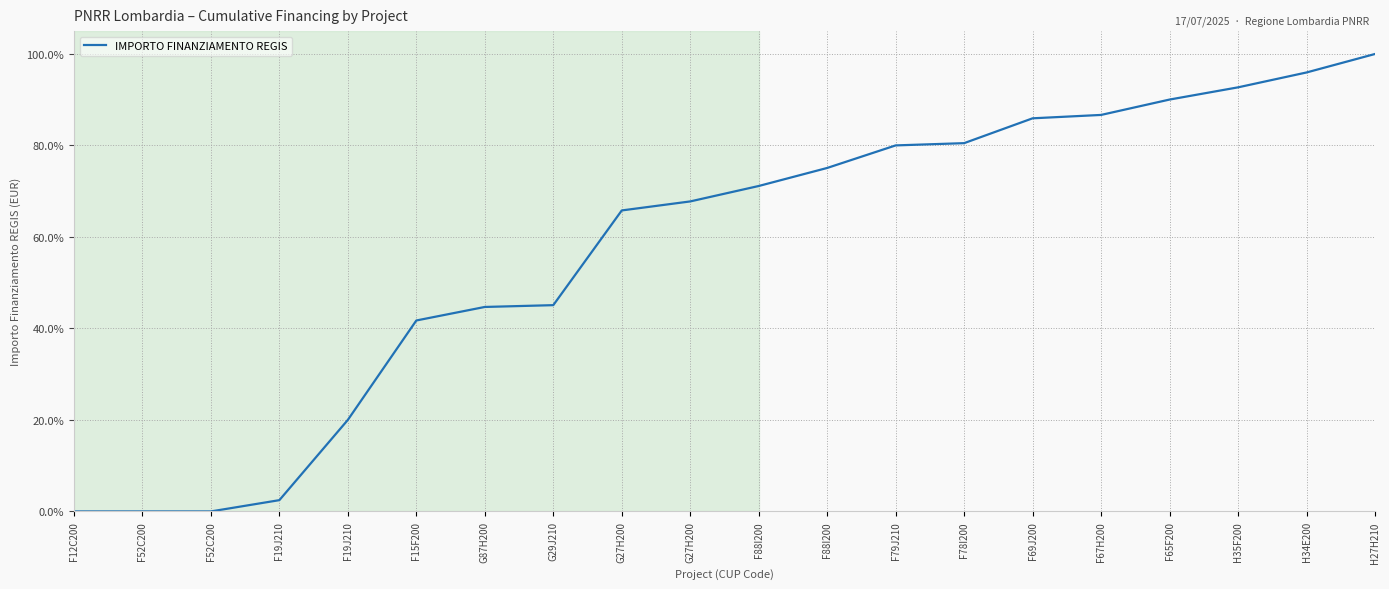

Reading left to right, transcribe all the data shown in this chart.

0.0	0.0	0.0	2.5	20.0	41.7	44.7	45.1	65.8	67.8	71.1	75.1	80.0	80.5	85.9	86.7	90.0	92.7	96.0	100.0